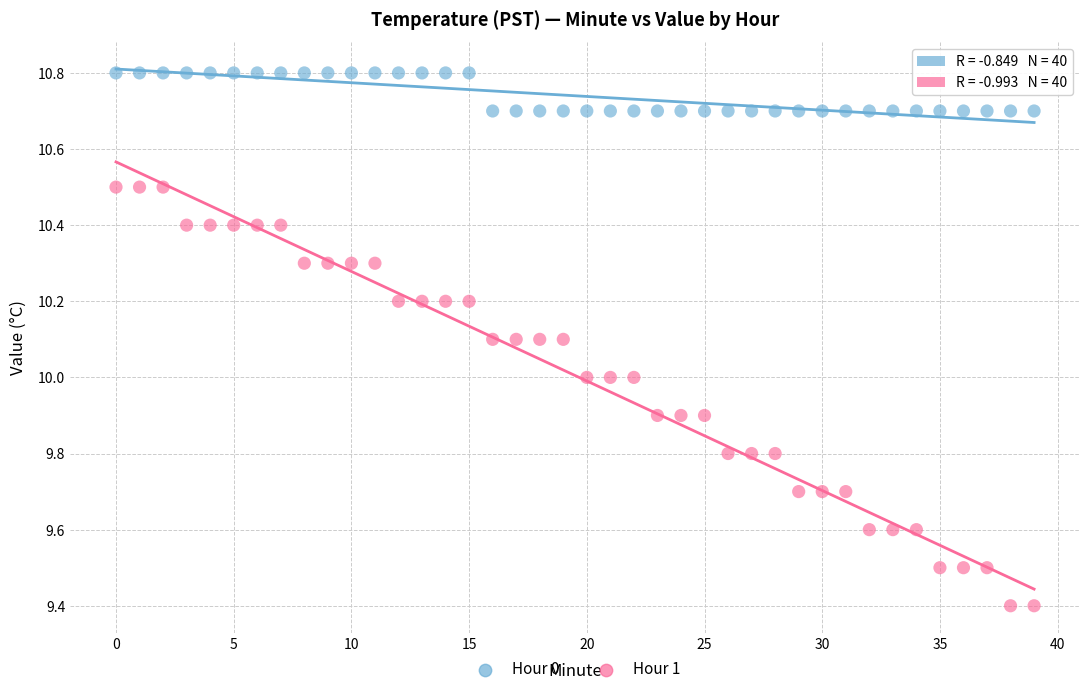

Which series reaches the minimum Y coordinate?

Hour 1